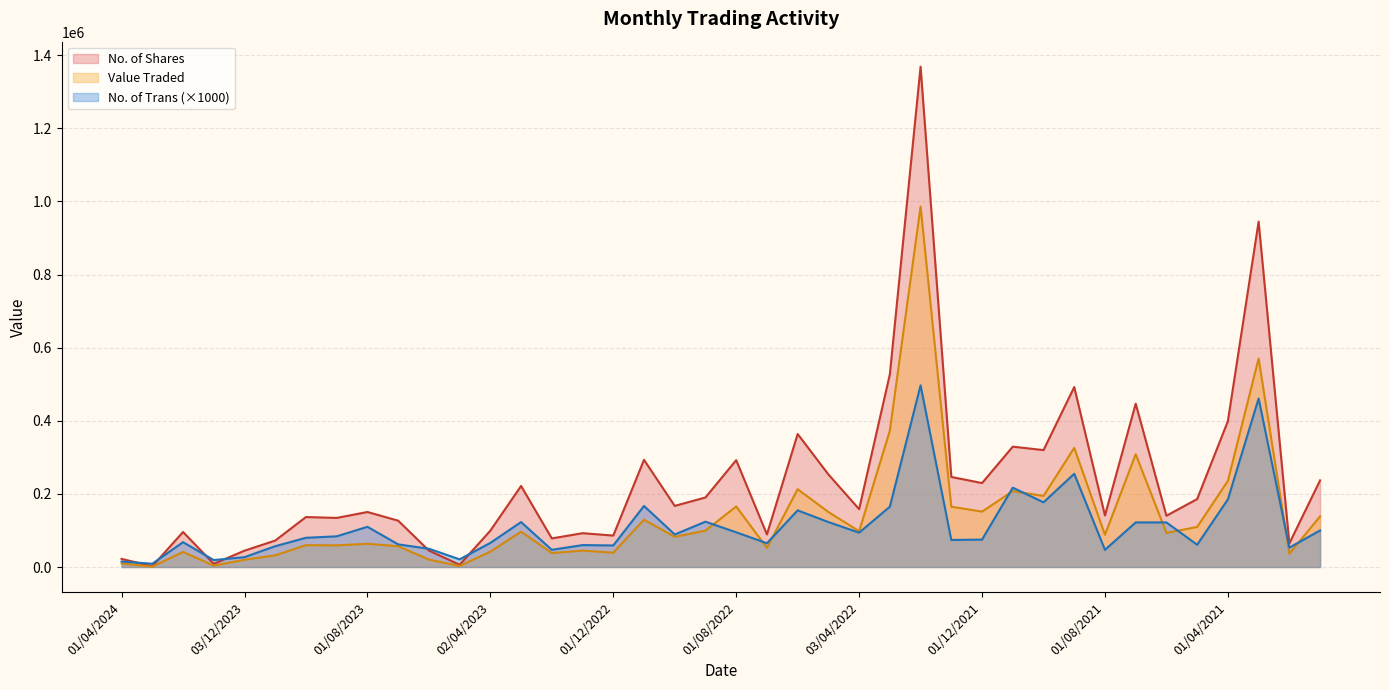

At which label does No. of Shares first exceed 158284?

01/03/2023